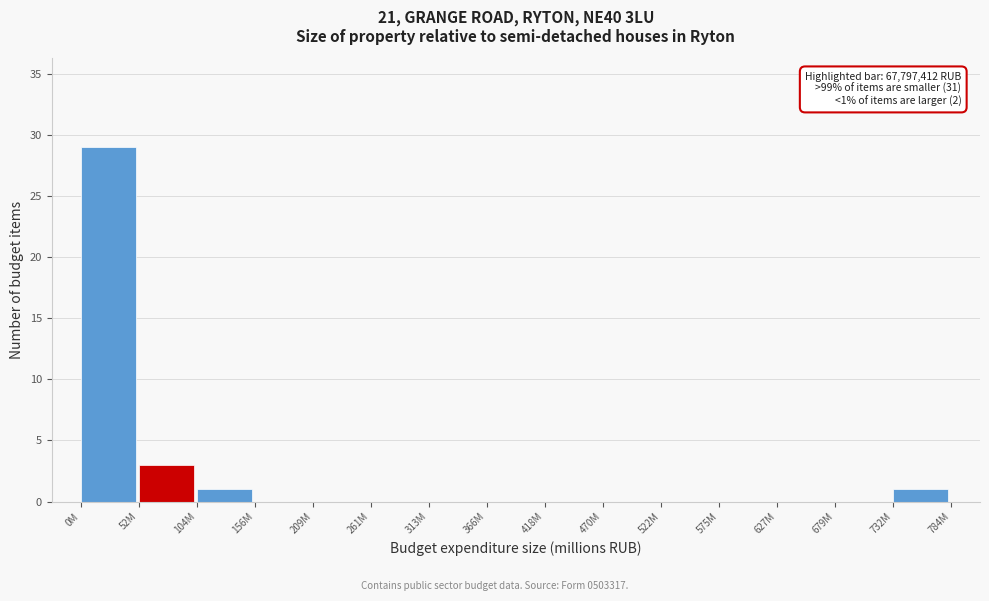

Reading right to left, list all the values displayed in this chart.

732M=1	679M=0	627M=0	575M=0	522M=0	470M=0	418M=0	366M=0	313M=0	261M=0	209M=0	156M=0	104M=1	52M=3	0M=29